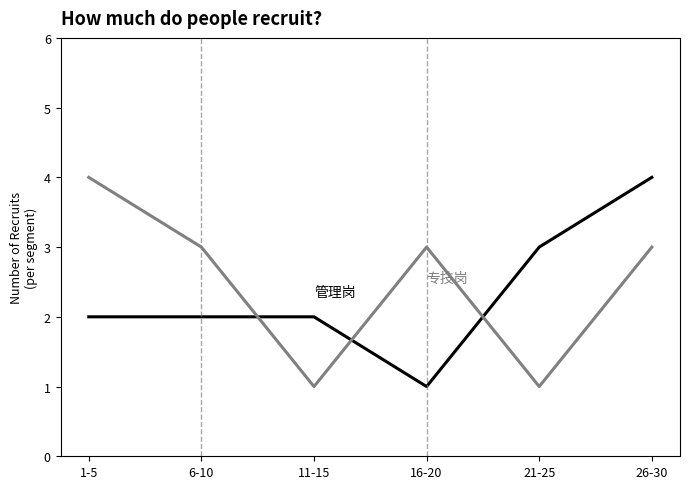

What is the maximum value shown in the chart?

4